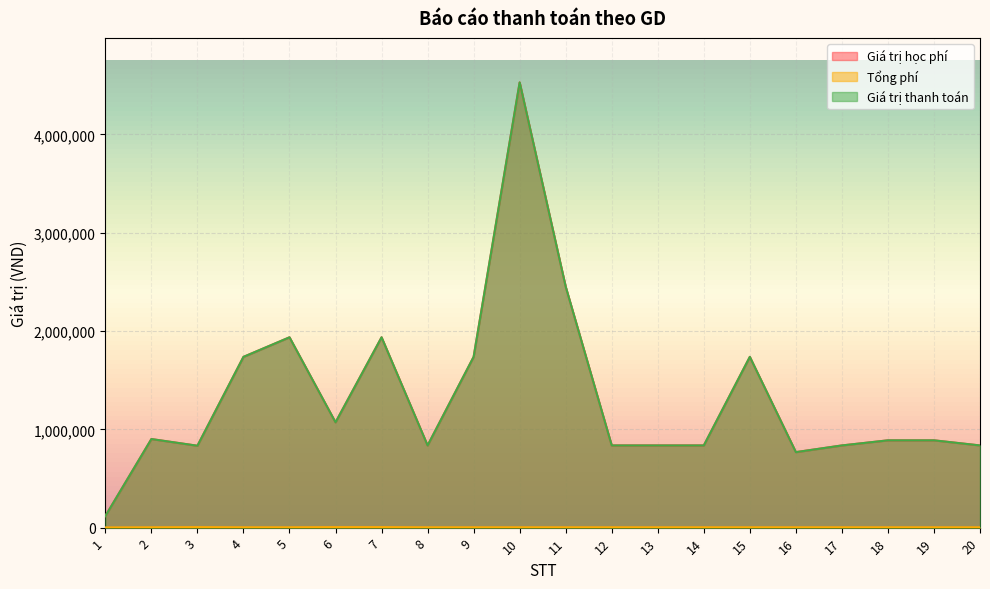

At which label does Giá trị học phí first exceed 888000?

2